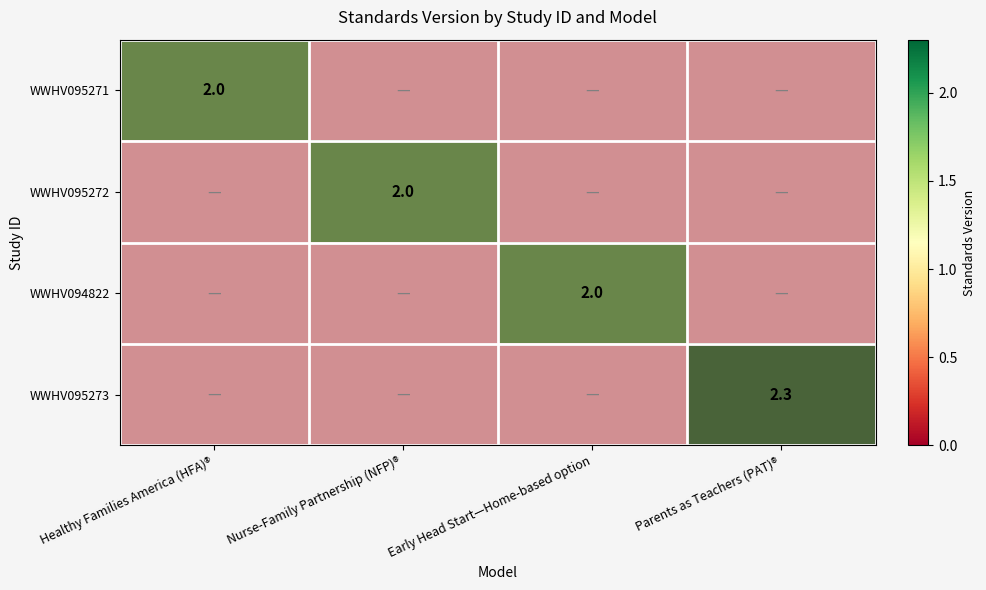

How many values in WWHV095273 are above zero?

1